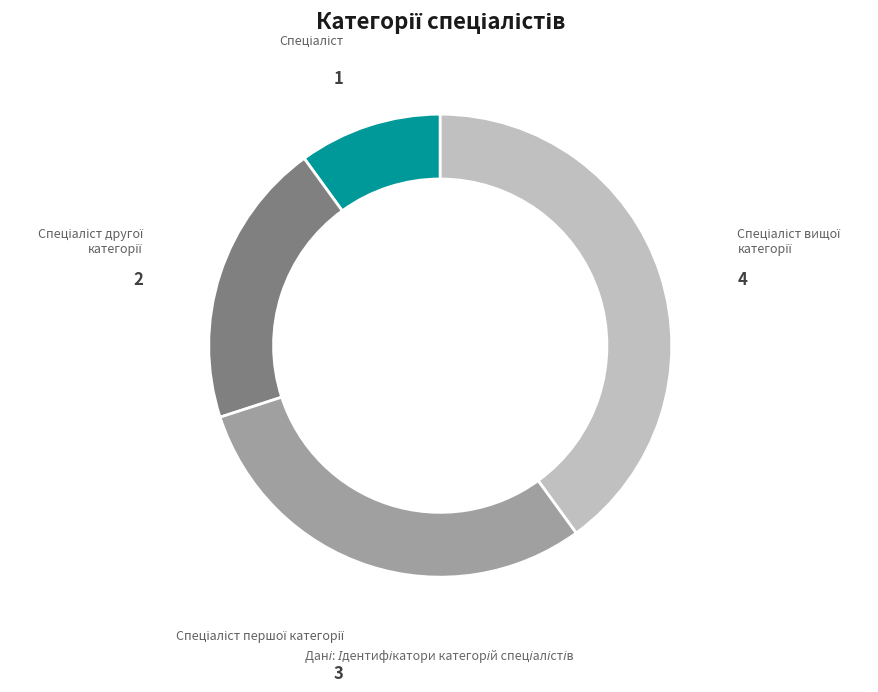

Is there a majority slice in this chart?

No